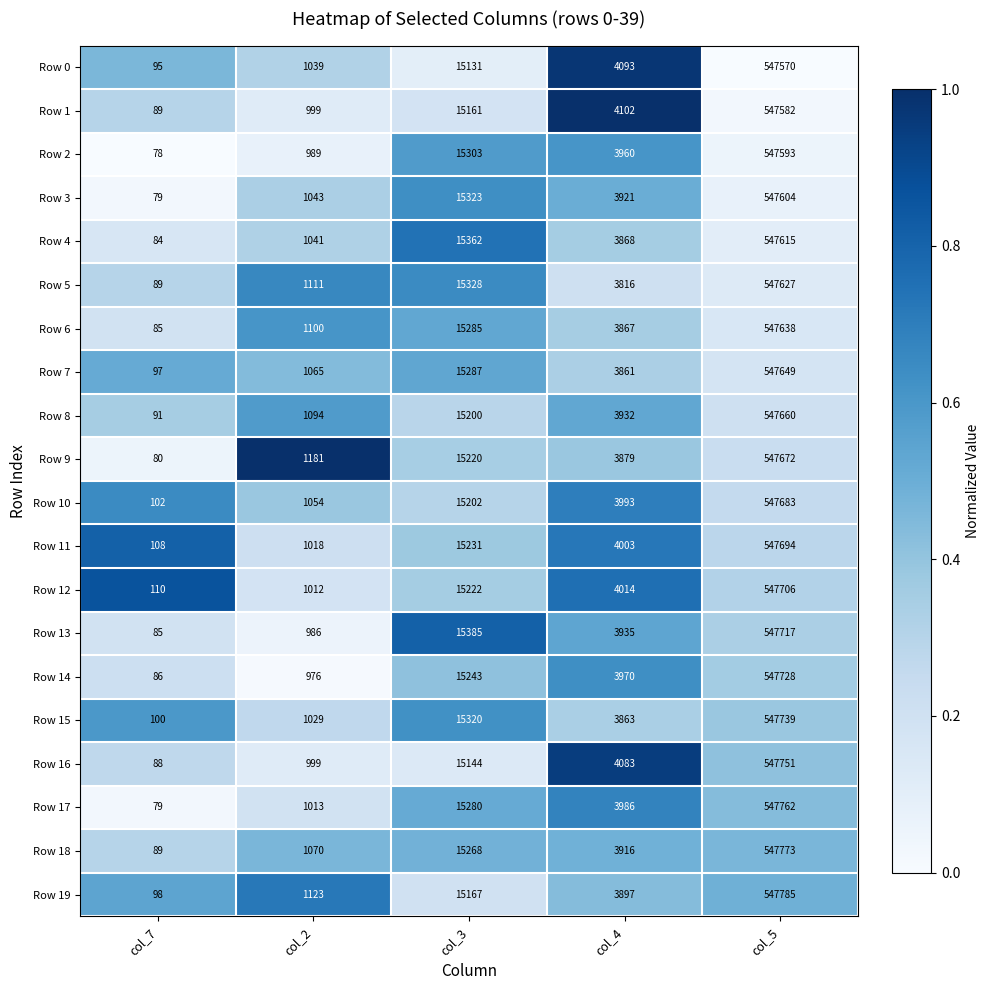

What value does the Row 17 series have at col_2?

1013